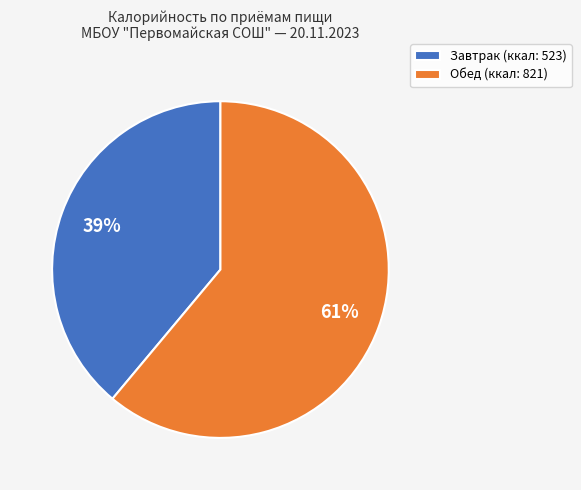

Do Обед (ккал: 821) and Завтрак (ккал: 523) together represent more than half of the pie?

Yes